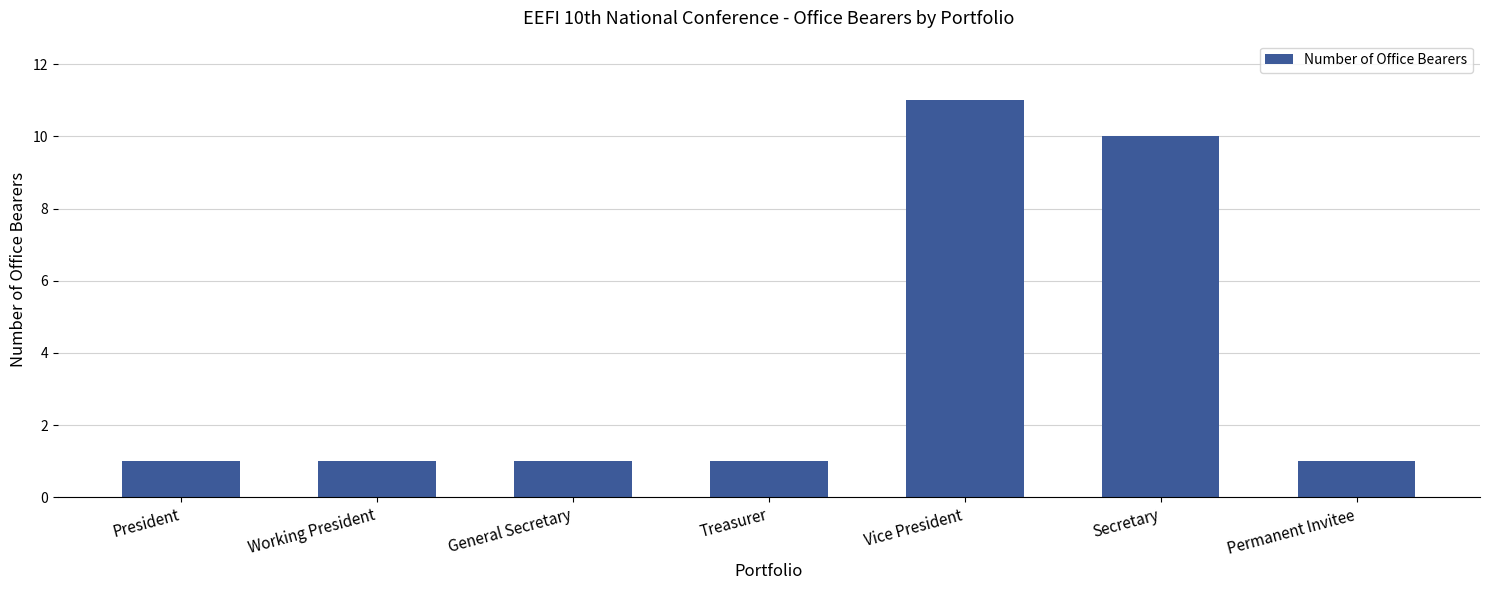

Which has a higher value, Vice President or President?

Vice President